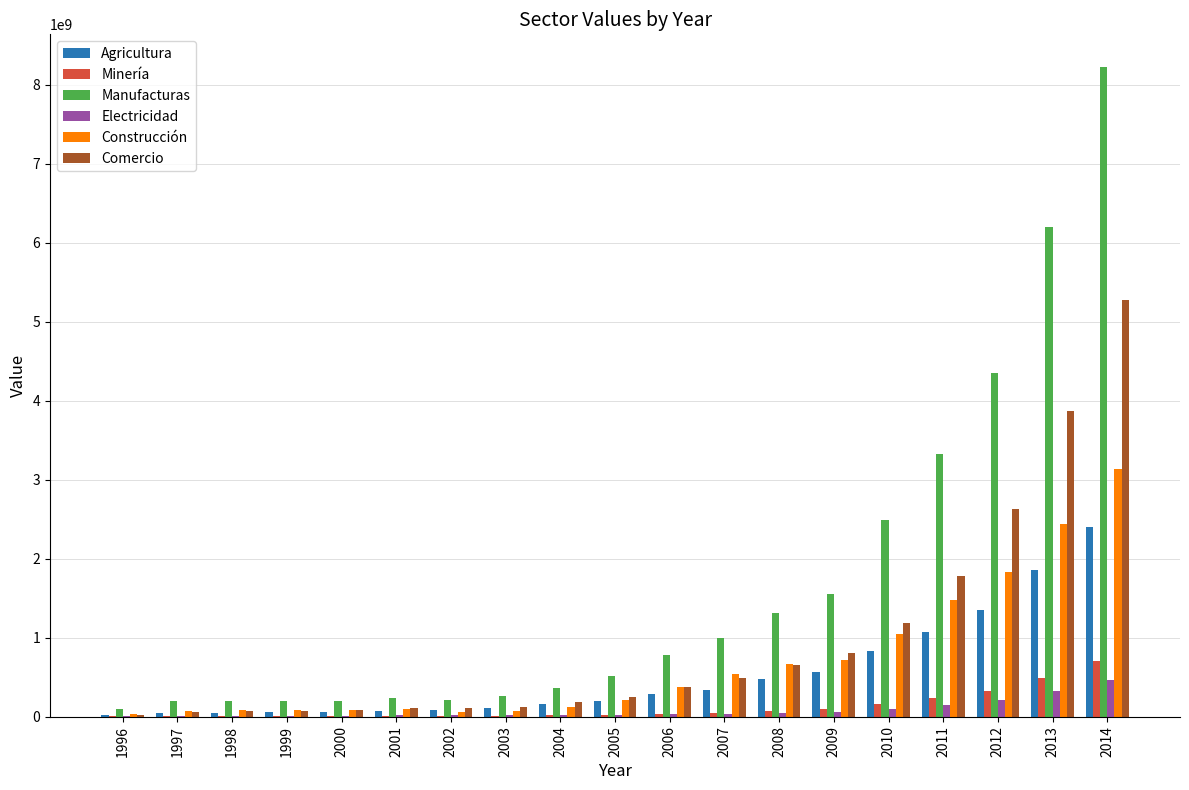

Which category has the highest value across all series?

2014